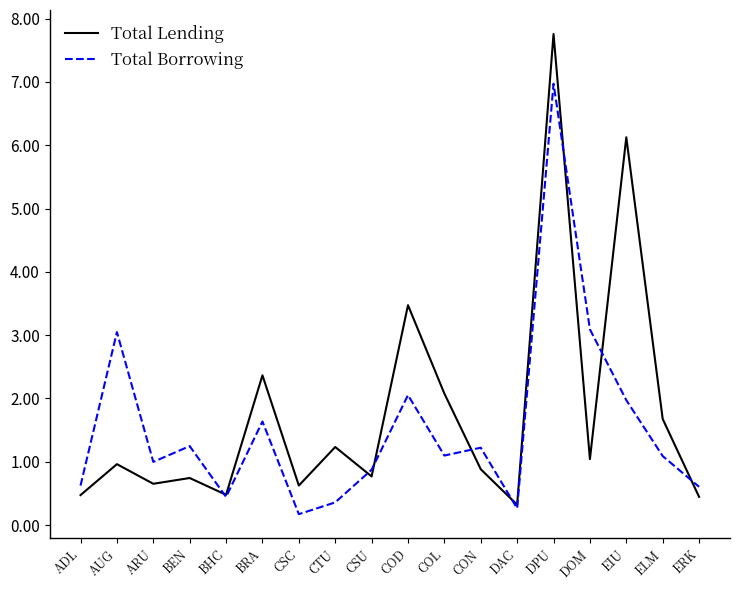

Reading right to left, what are all the values shown in this chart?

Total Lending: ERK=445	ELM=1676	EIU=6126	DOM=1042	DPU=7757	DAC=321	CON=882	COL=2077	COD=3473	CSU=768	CTU=1233	CSC=624	BRA=2365	BHC=478	BEN=743	ARU=652	AUG=962	ADL=473
Total Borrowing: ERK=604	ELM=1090	EIU=1973	DOM=3091	DPU=6972	DAC=263	CON=1222	COL=1098	COD=2053	CSU=874	CTU=358	CSC=172	BRA=1636	BHC=444	BEN=1247	ARU=998	AUG=3048	ADL=623